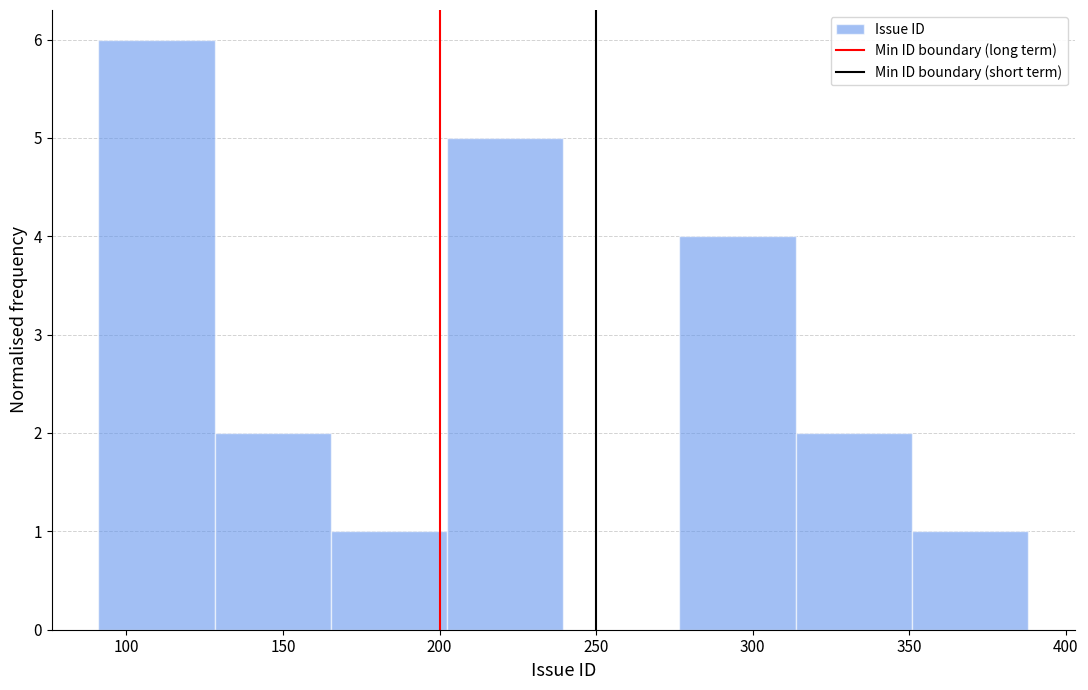

Reading left to right, list every bar in this chart as the range it spans on the x-axis followed by its height. Neither the bar edges nor the heights are printed on the chart, so give them approximately, as read against the axes.

90 to 130: 6
130 to 165: 2
165 to 200: 1
200 to 240: 5
240 to 275: 0
275 to 315: 4
315 to 350: 2
350 to 390: 1